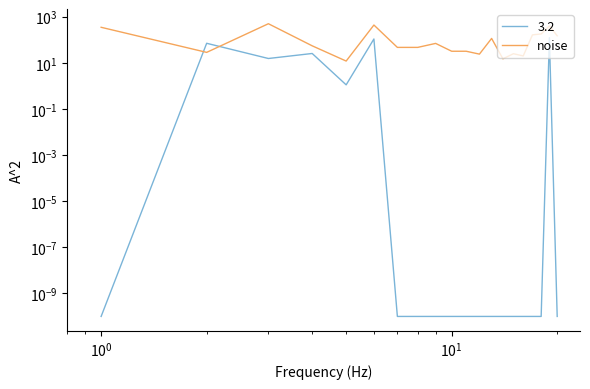

What is the difference between the maximum and second lowest values?

485.0